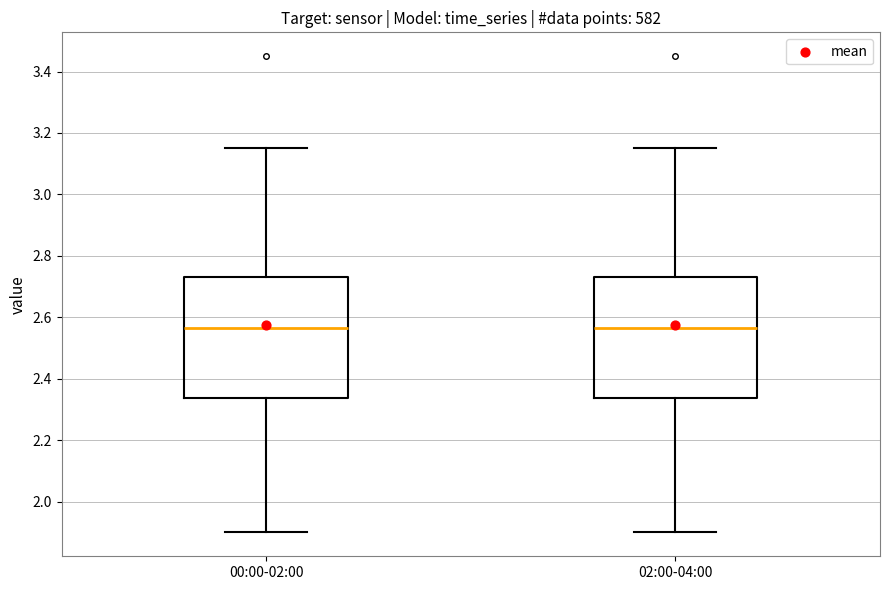

Reading left to right, transcribe this box plot: for each box, give where its median line is, the range the box spans, and where its two whiskers end, as read against the y-axis. The values are not printed on the chart, so give them approximately, as read against the axis.

00:00-02:00: median 2.56, box 2.34 to 2.74, whiskers 1.90 to 3.16
02:00-04:00: median 2.56, box 2.34 to 2.74, whiskers 1.90 to 3.16